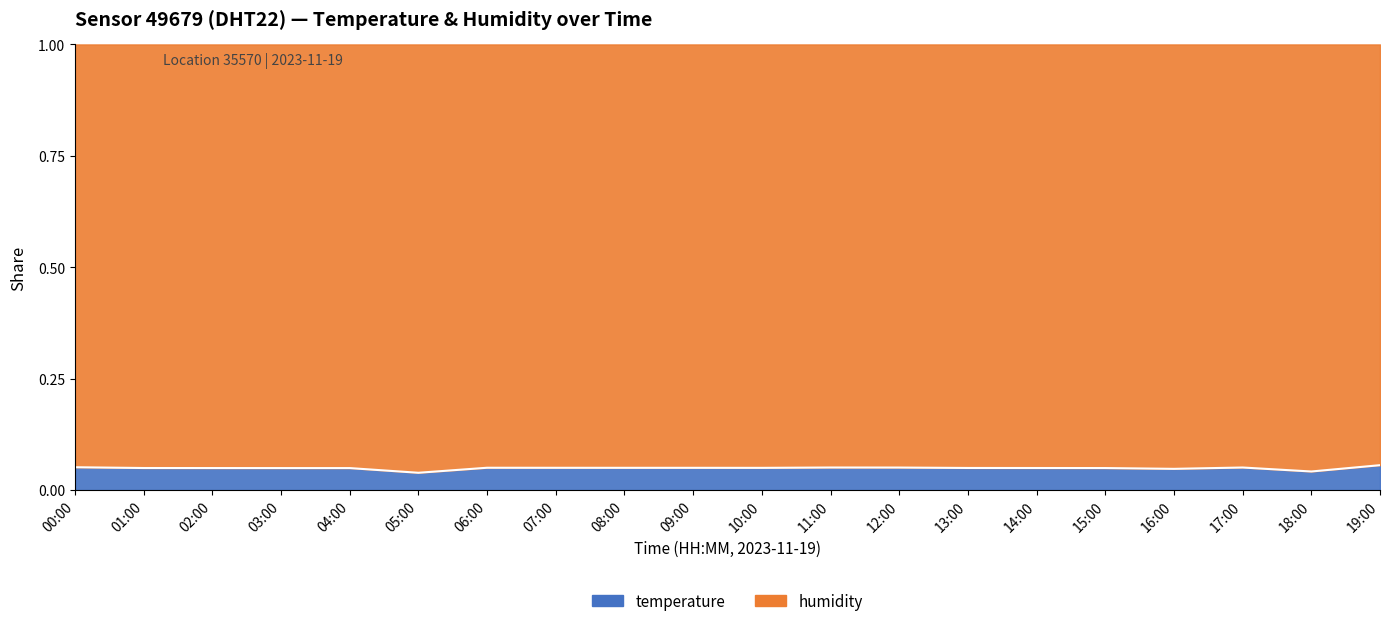

How many lines are shown in the chart?

1